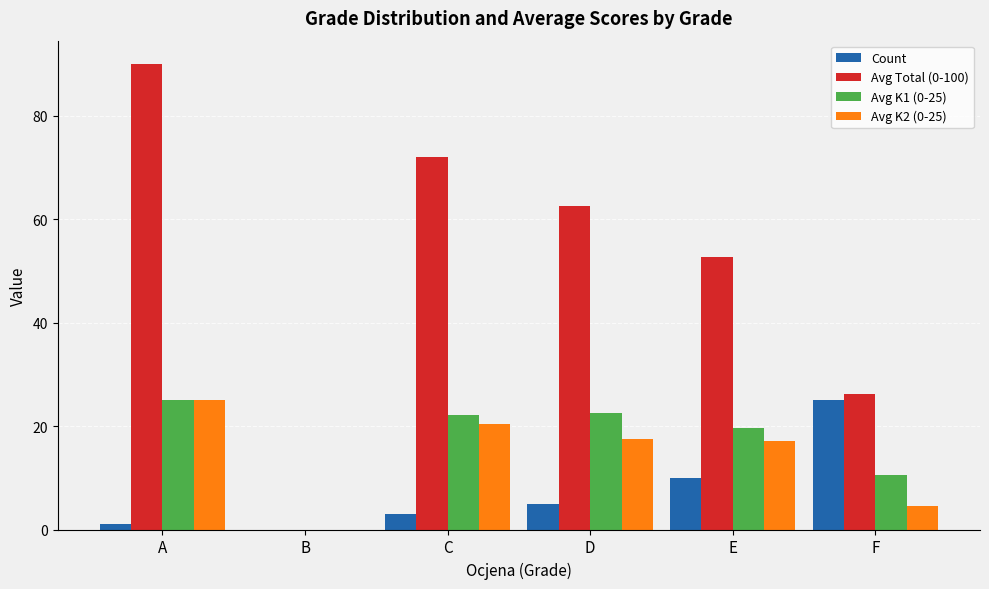

What is the total value across all series at F?

66.1